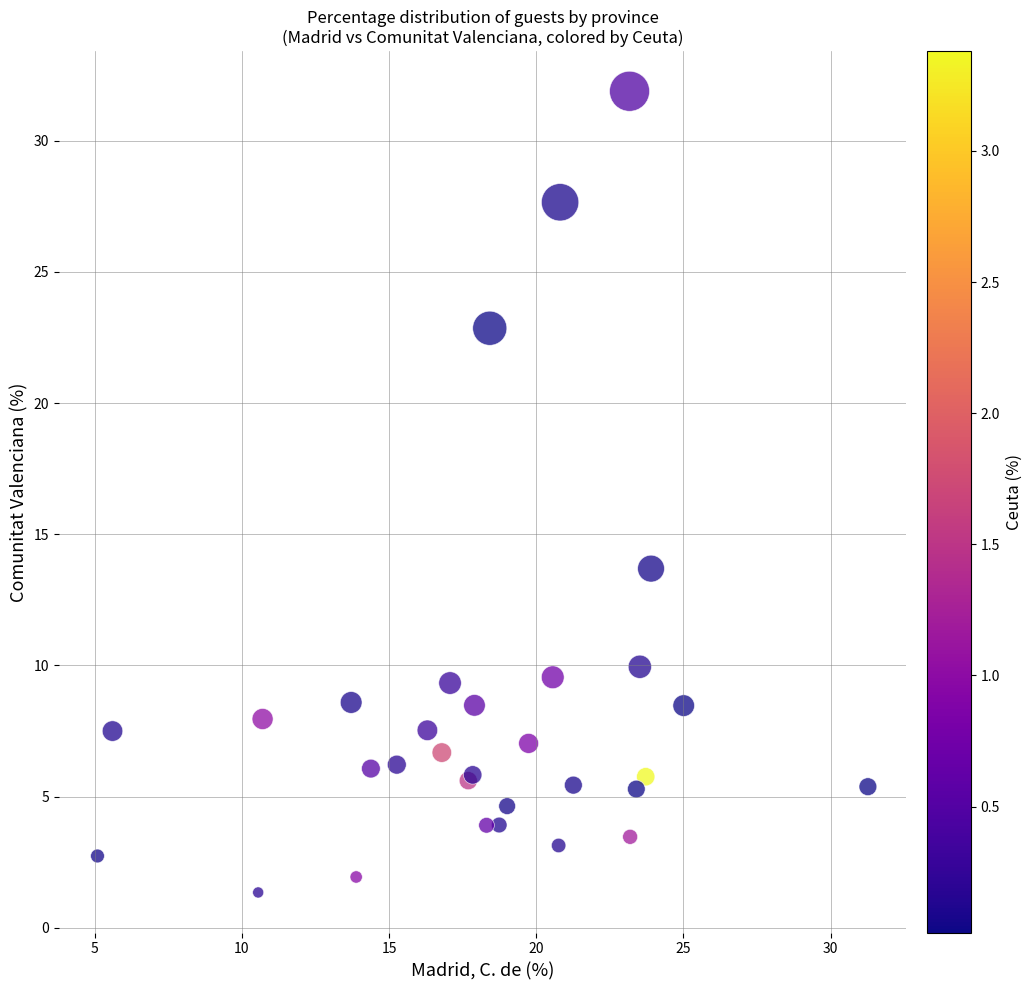

What Y value in the scatter plot is closest to 16?

13.7